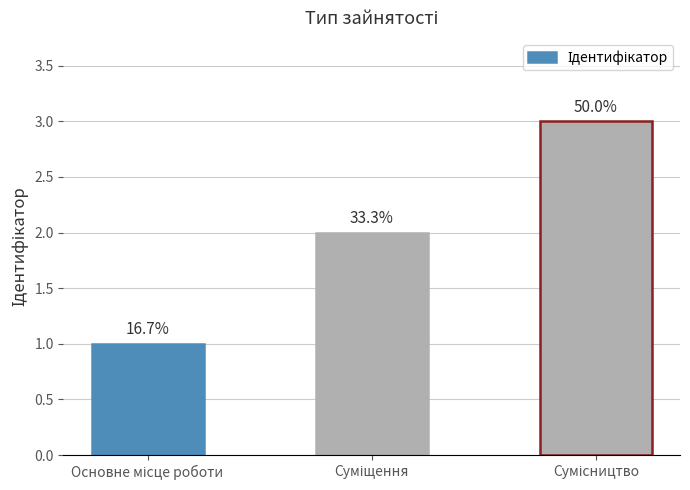

What is the average value?

2